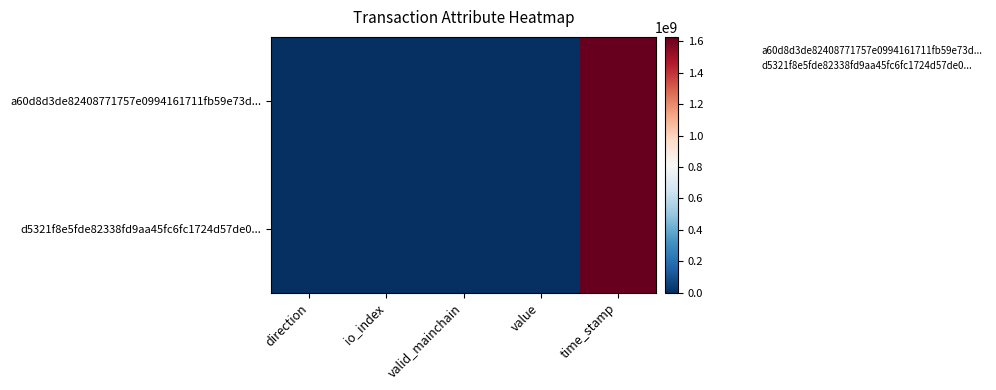

How many categories are shown in the chart?

5